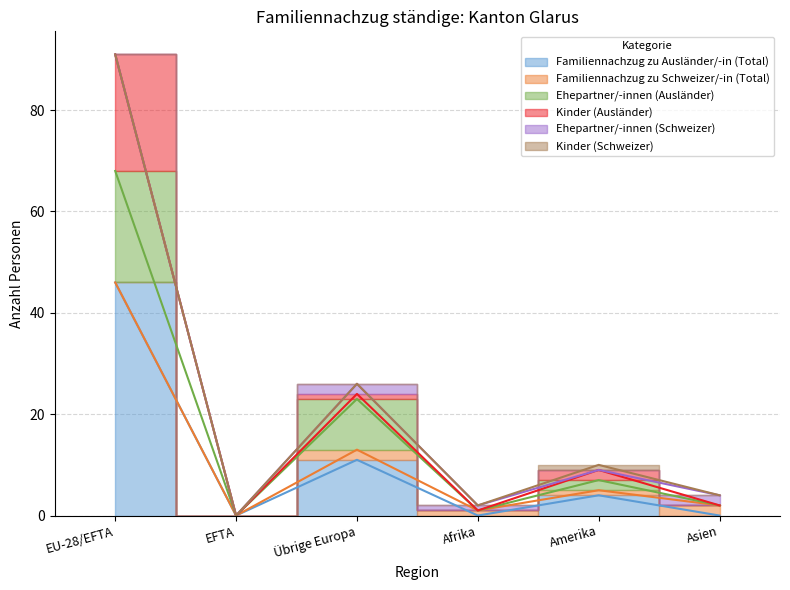

At which category is the sum across all series the highest?

EU-28/EFTA